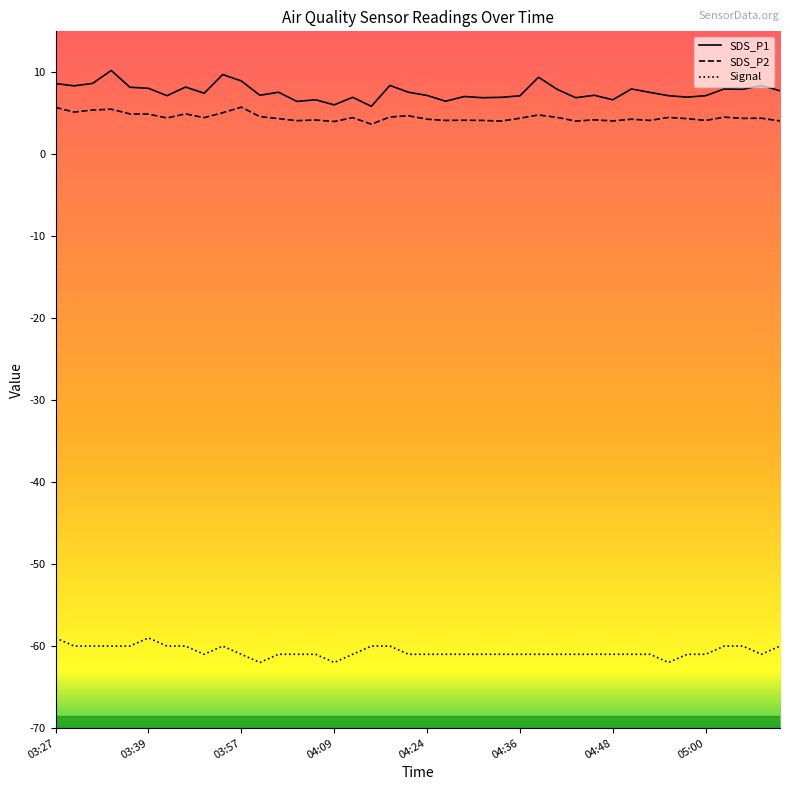

What is the difference between the maximum and minimum values in the Signal series?

3.0